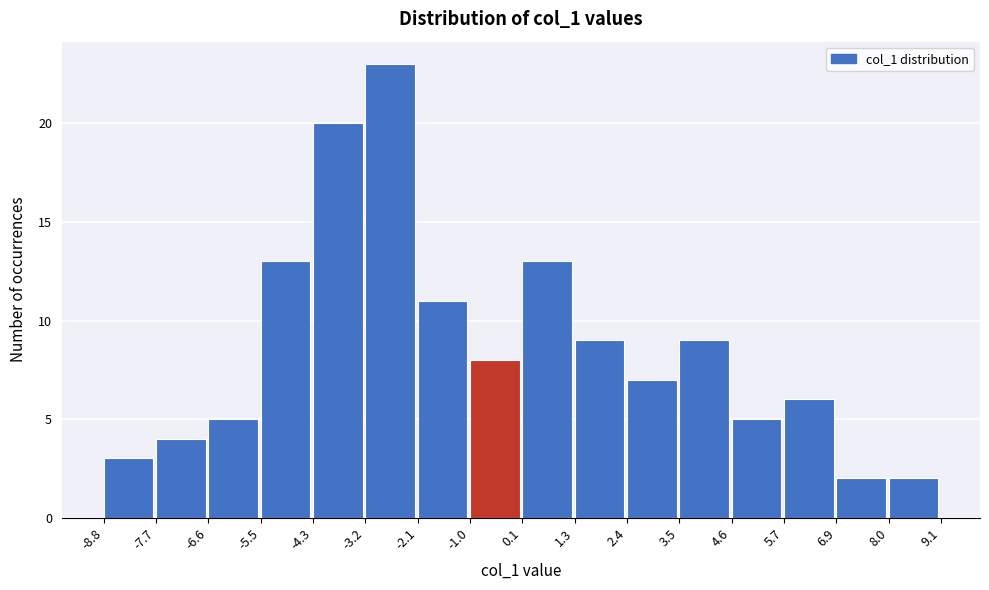

Reading left to right, list every bar in this chart as the range it spans on the x-axis followed by its height. The values are not printed on the chart, so give them approximately, as read against the axis.

-8.8 to -7.7: 3
-7.7 to -6.6: 4
-6.6 to -5.5: 5
-5.5 to -4.3: 13
-4.3 to -3.2: 20
-3.2 to -2.1: 23
-2.1 to -1.0: 11
-1.0 to 0.1: 8
0.1 to 1.3: 13
1.3 to 2.4: 9
2.4 to 3.5: 7
3.5 to 4.6: 9
4.6 to 5.7: 5
5.7 to 6.9: 6
6.9 to 8.0: 2
8.0 to 9.1: 2